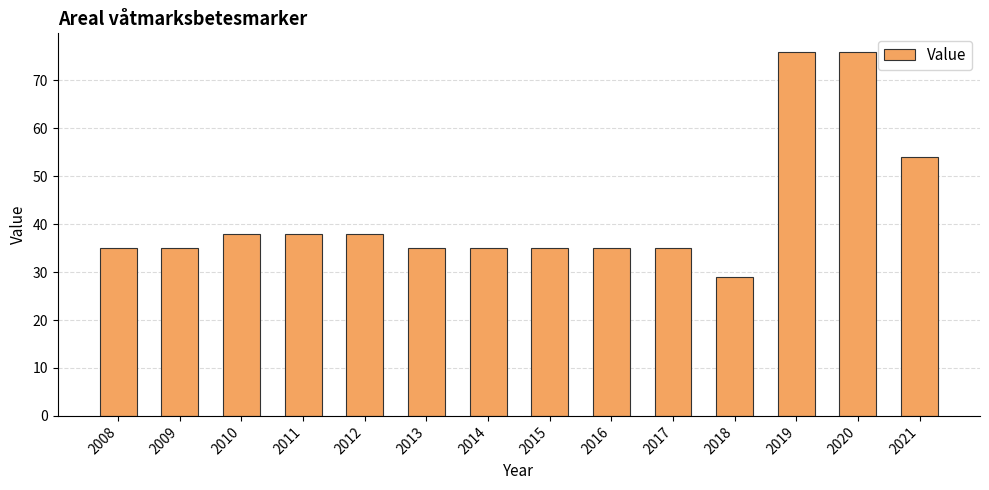

What is the sum of all values?

594